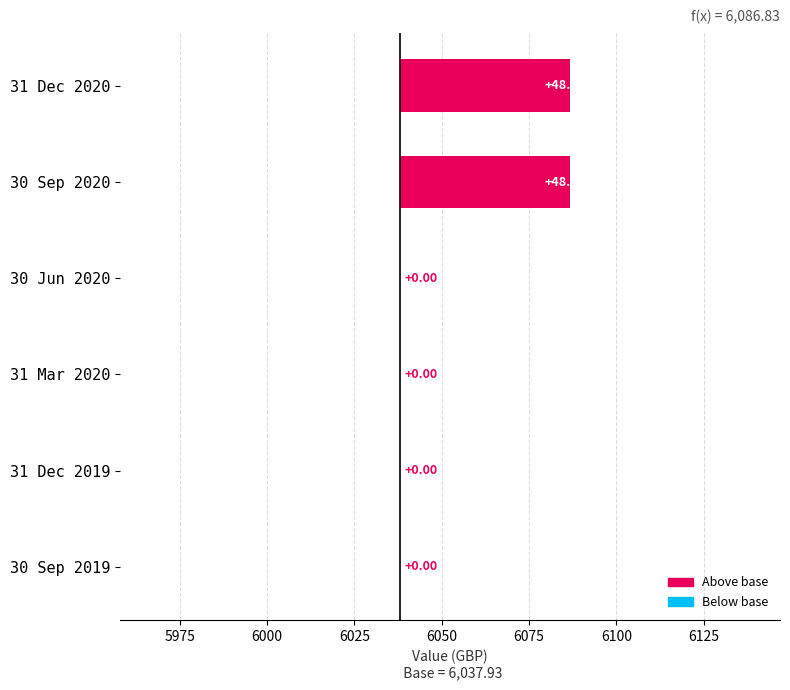

Reading left to right, list all the values displayed in this chart.

48.9	48.9	0.0	0.0	0.0	0.0